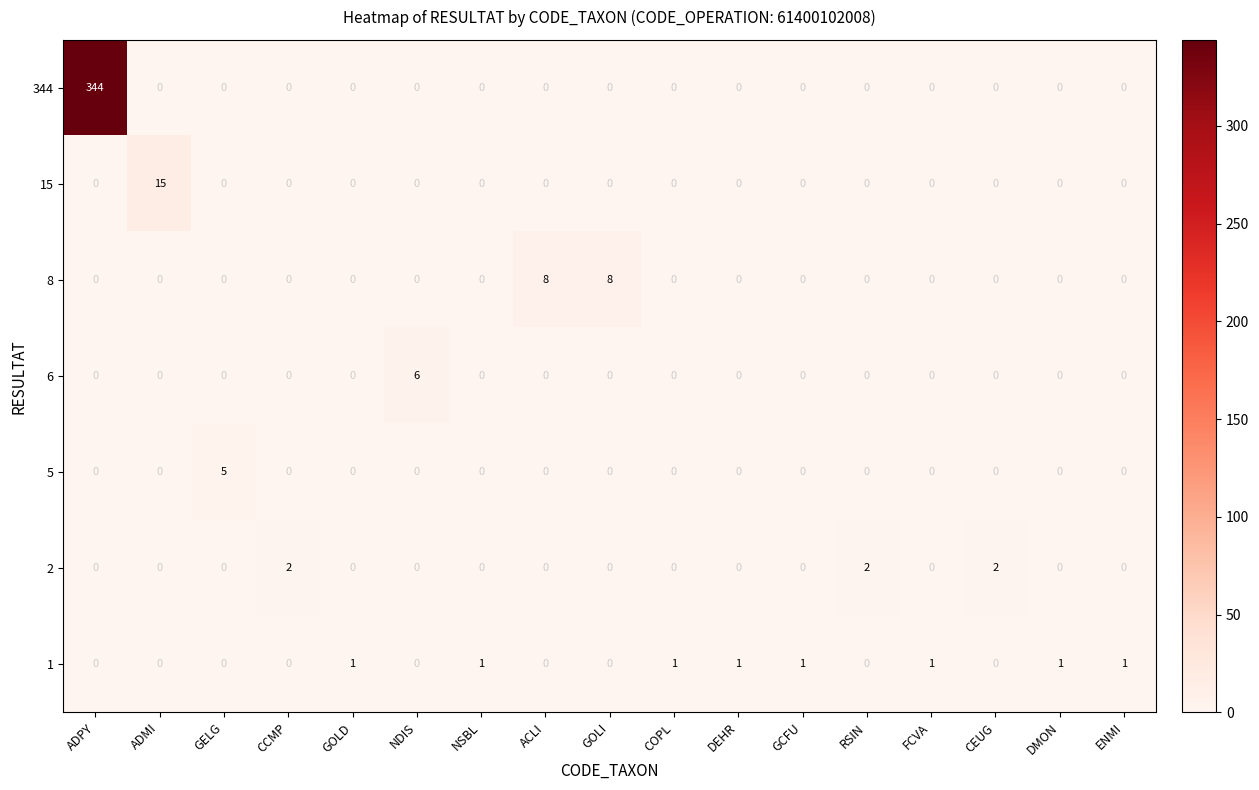

What is the sum of the 8 values at GOLD and GOLI?

8